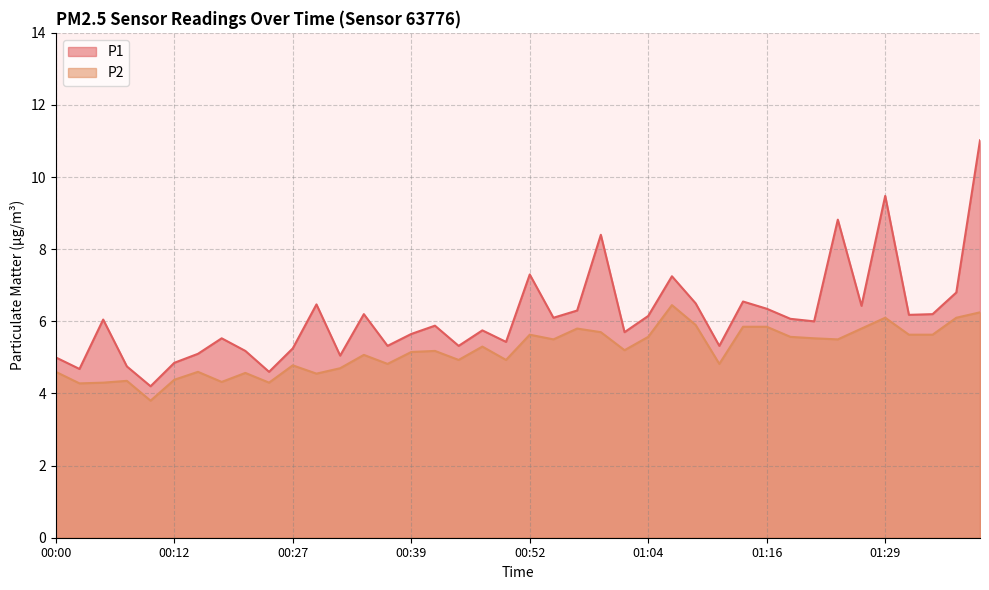

Reading left to right, list all the values displayed in this chart.

P1: 00:00=5.0	00:02=4.7	00:05=6.0	00:07=4.8	00:09=4.2	00:12=4.8	00:17=5.1	00:20=5.5	00:22=5.2	00:25=4.6	00:27=5.2	00:29=6.5	00:32=5.0	00:34=6.2	00:37=5.3	00:39=5.7	00:42=5.9	00:44=5.3	00:47=5.8	00:49=5.4	00:52=7.3	00:54=6.1	00:57=6.3	00:59=8.4	01:02=5.7	01:04=6.2	01:06=7.2	01:09=6.5	01:11=5.3	01:14=6.5	01:16=6.3	01:19=6.1	01:21=6.0	01:24=8.8	01:26=6.4	01:29=9.5	01:31=6.2	01:34=6.2	01:36=6.8	01:39=11.0
P2: 00:00=4.6	00:02=4.3	00:05=4.3	00:07=4.3	00:09=3.8	00:12=4.4	00:17=4.6	00:20=4.3	00:22=4.6	00:25=4.3	00:27=4.8	00:29=4.5	00:32=4.7	00:34=5.1	00:37=4.8	00:39=5.2	00:42=5.2	00:44=4.9	00:47=5.3	00:49=4.9	00:52=5.6	00:54=5.5	00:57=5.8	00:59=5.7	01:02=5.2	01:04=5.6	01:06=6.5	01:09=5.9	01:11=4.8	01:14=5.8	01:16=5.8	01:19=5.6	01:21=5.5	01:24=5.5	01:26=5.8	01:29=6.1	01:31=5.6	01:34=5.6	01:36=6.1	01:39=6.2